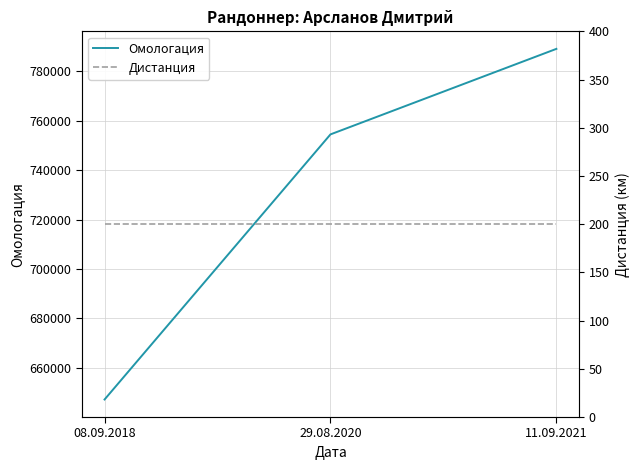

What is the label of the 1st point from the right?

11.09.2021